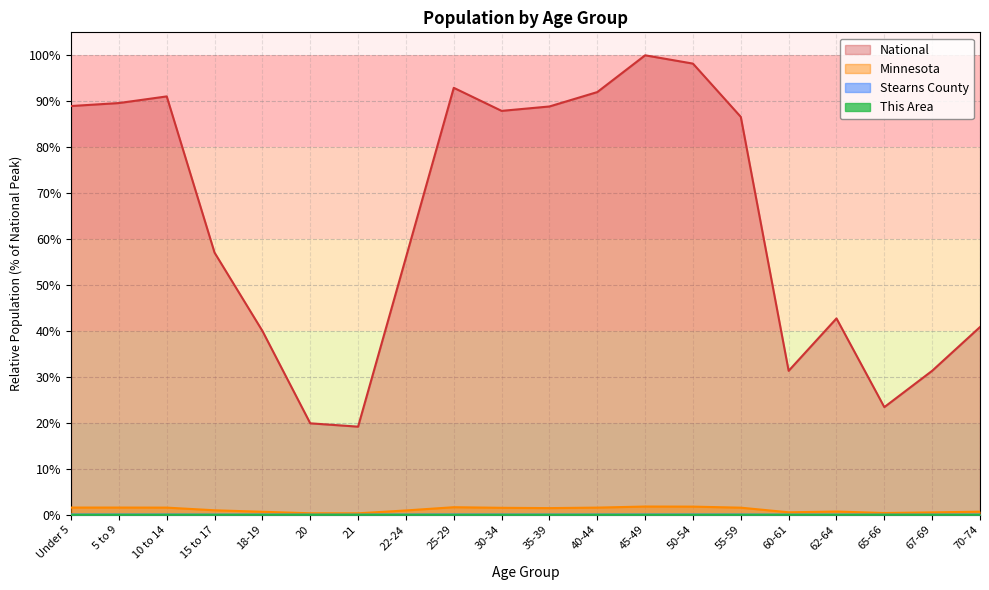

Rank the series by their maximum value, from lowest to highest.

This Area, Stearns County, Minnesota, National